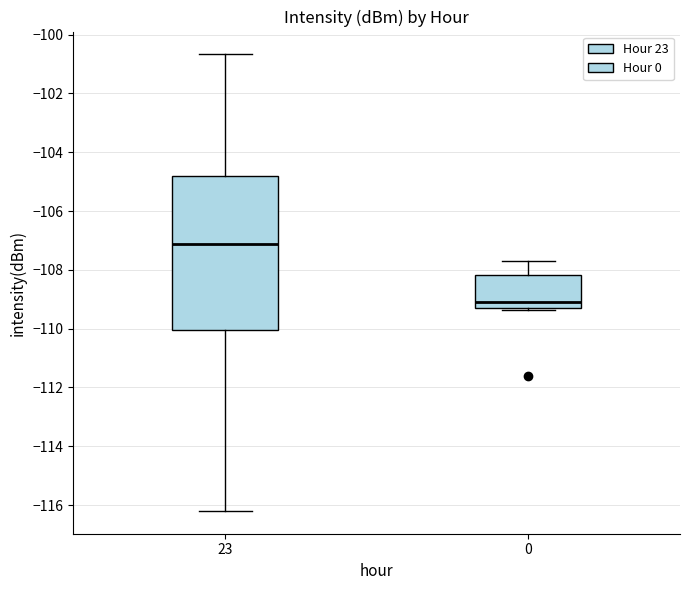

Reading left to right, read every box against the y-axis: the position of its median line, the range the box covers, and the ends of its whiskers. The values are not printed on the chart, so give them approximately, as read against the axis.

23: median -107.2, box -110.0 to -104.8, whiskers -116.2 to -100.6
0: median -109.2 (just above the box's lower edge), box -109.2 to -108.2, whiskers -109.4 to -107.6